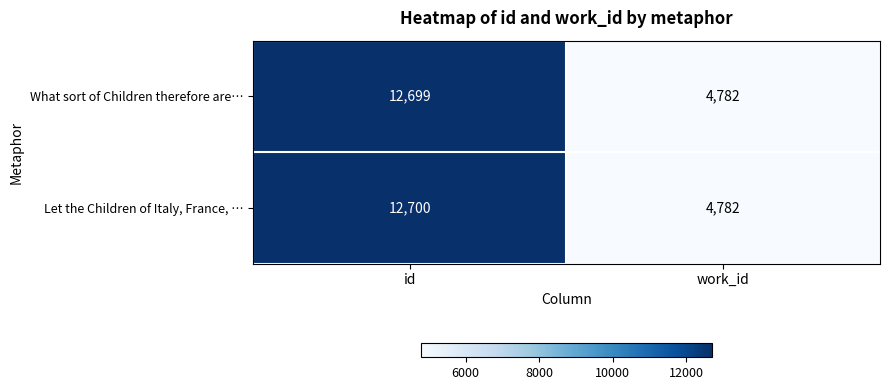

What is the difference between the maximum and minimum values in the Let the Children of Italy, France, … series?

7918